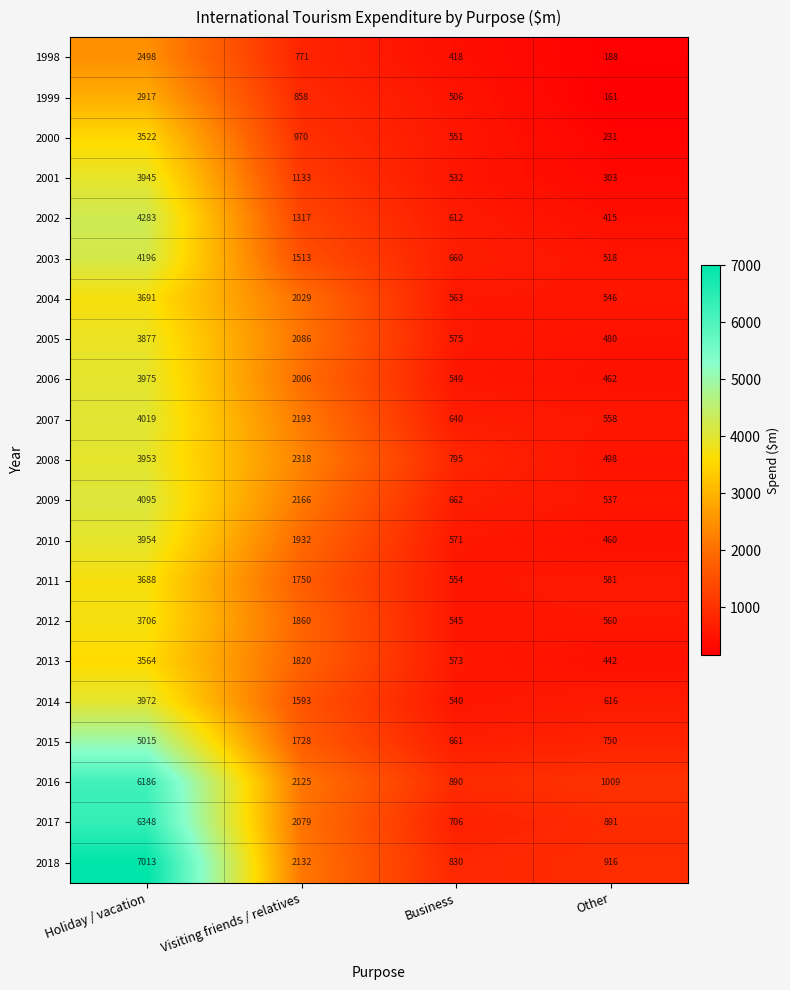

The value of 2004 at Other is 546. True or false?

True